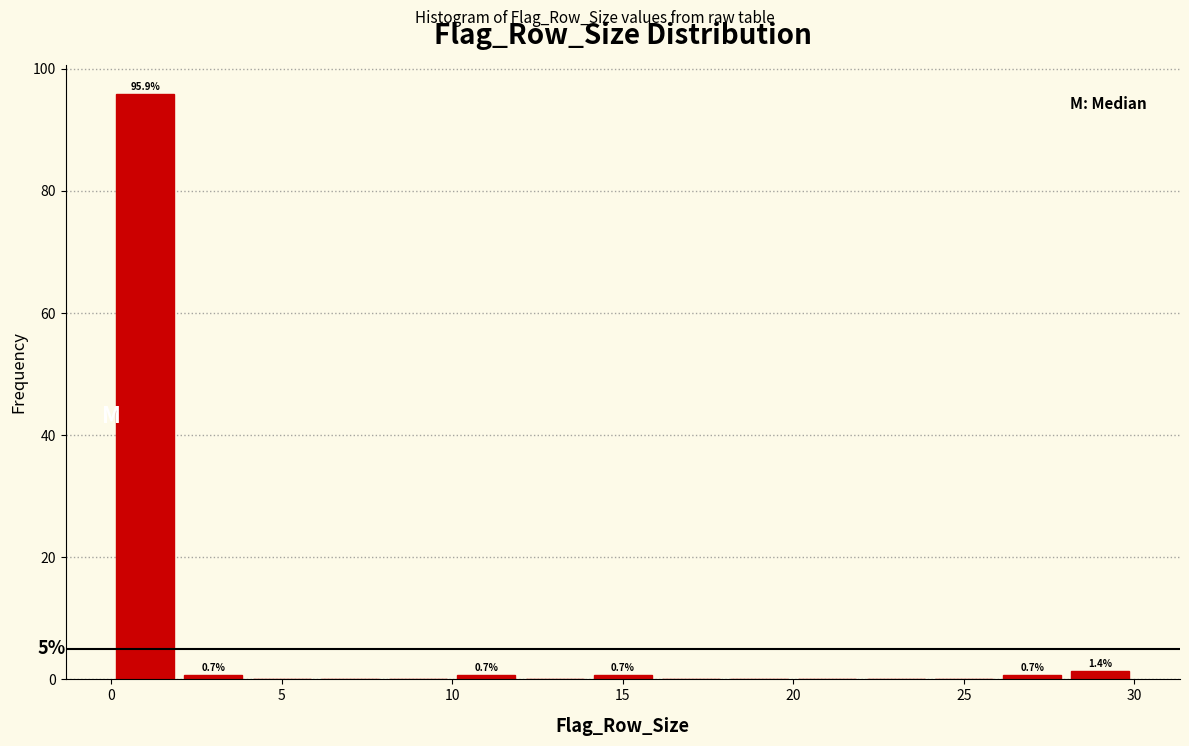

Over which range of the x-axis is the bar tallest?

0 to 2